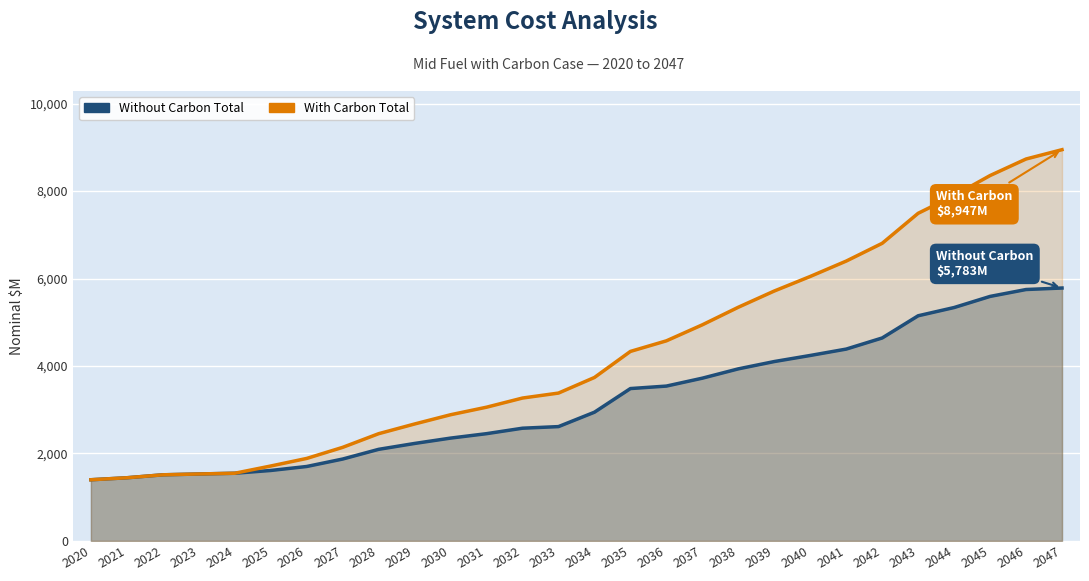

How many data points does each series have?

28